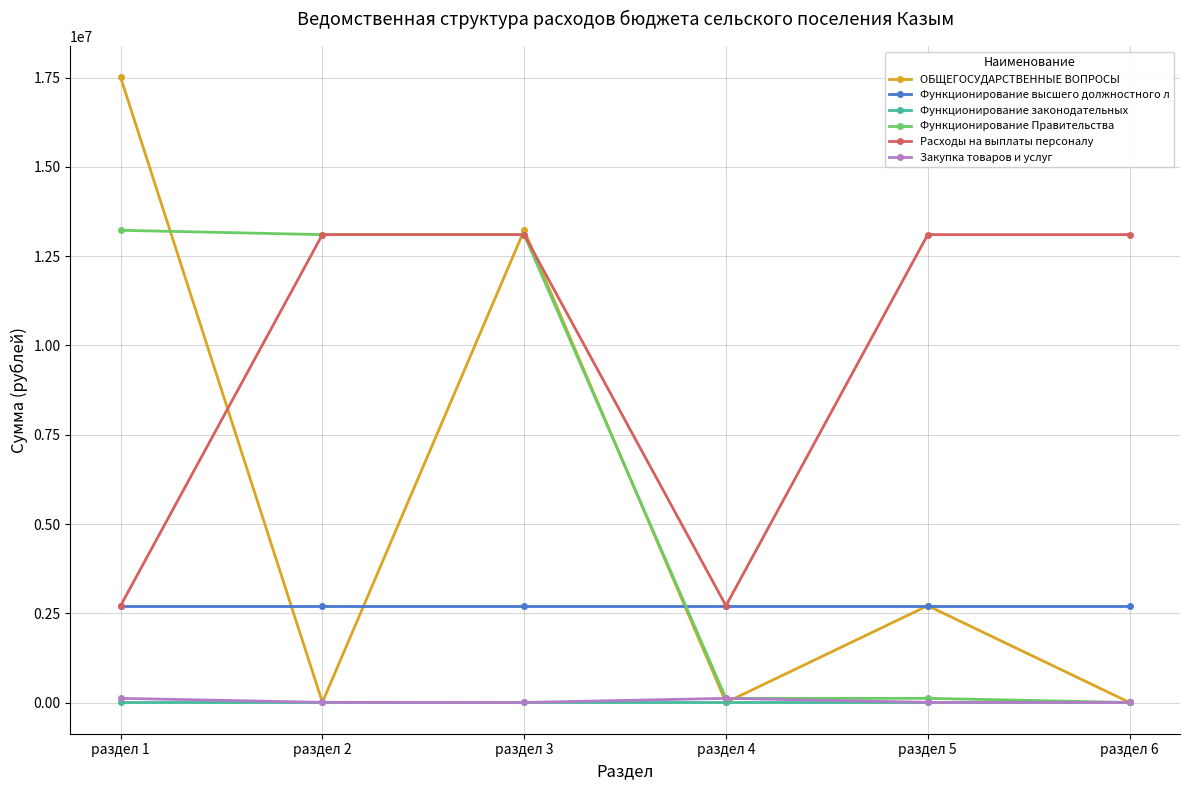

How many lines are shown in the chart?

6